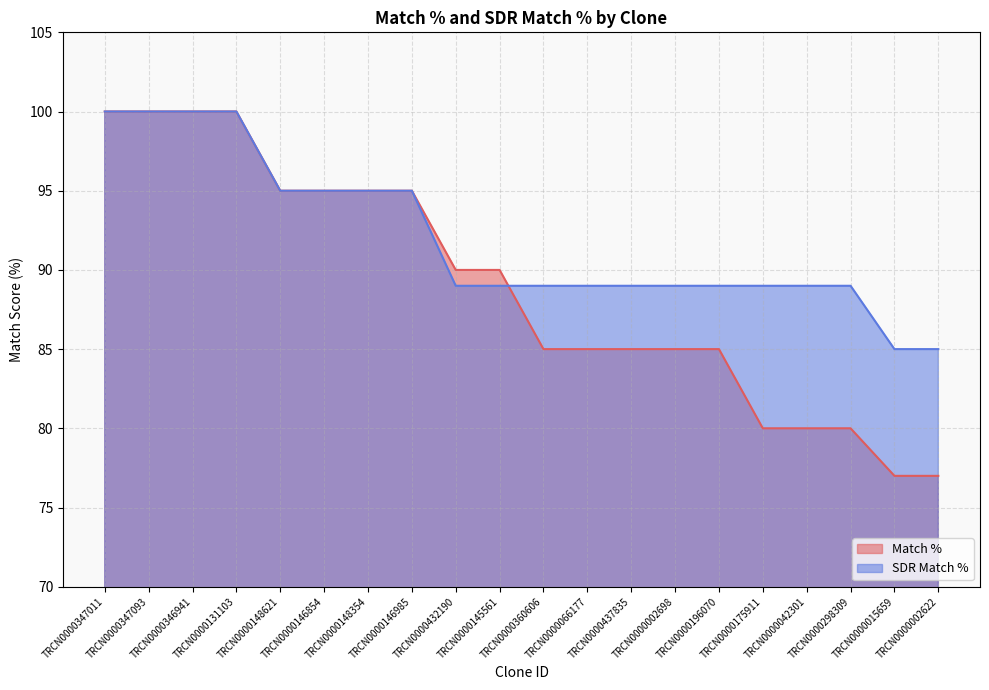

What is the label of the 1st point from the left?

TRCN0000347011